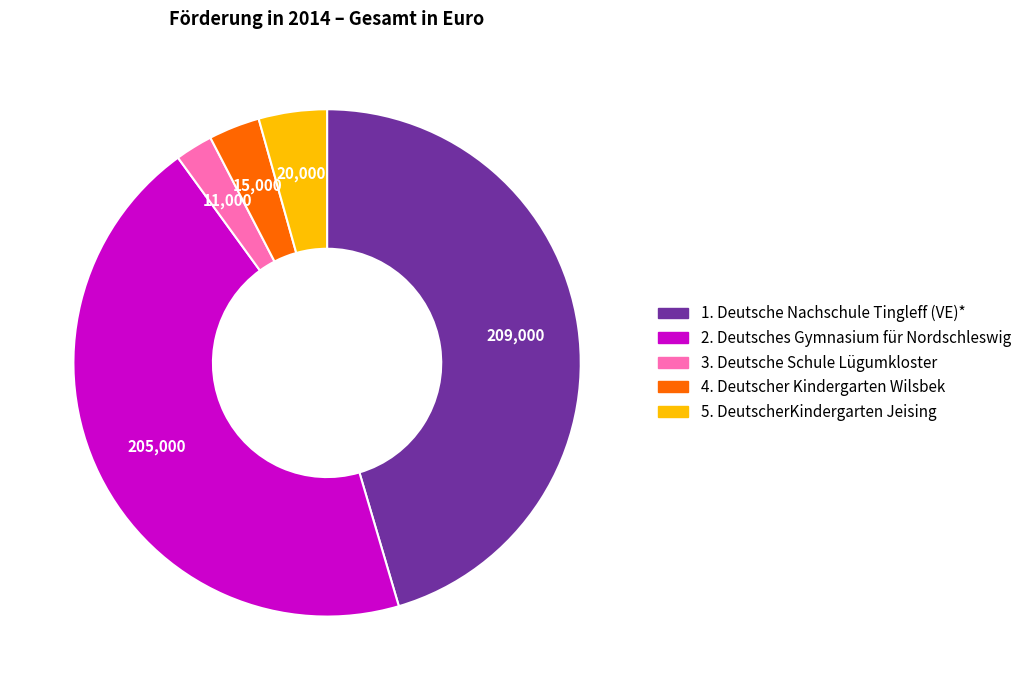

Combined, do 3. Deutsche Schule Lügumkloster and 4. Deutscher Kindergarten Wilsbek account for over 50%?

No